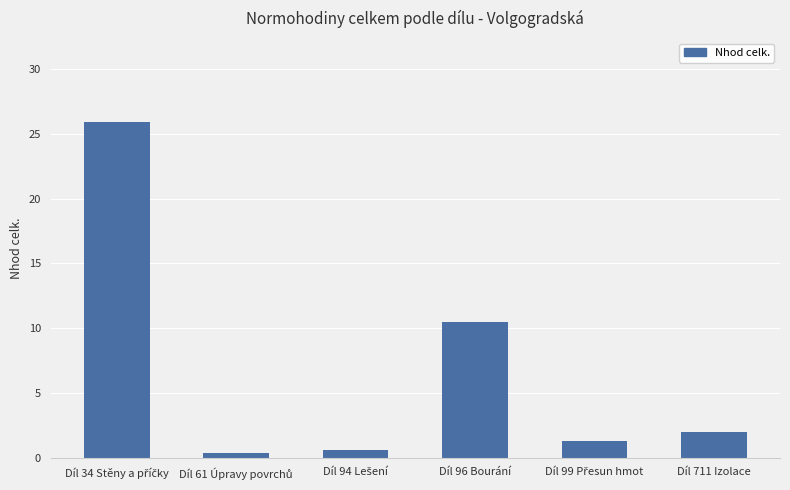

How many series are shown in this chart?

1